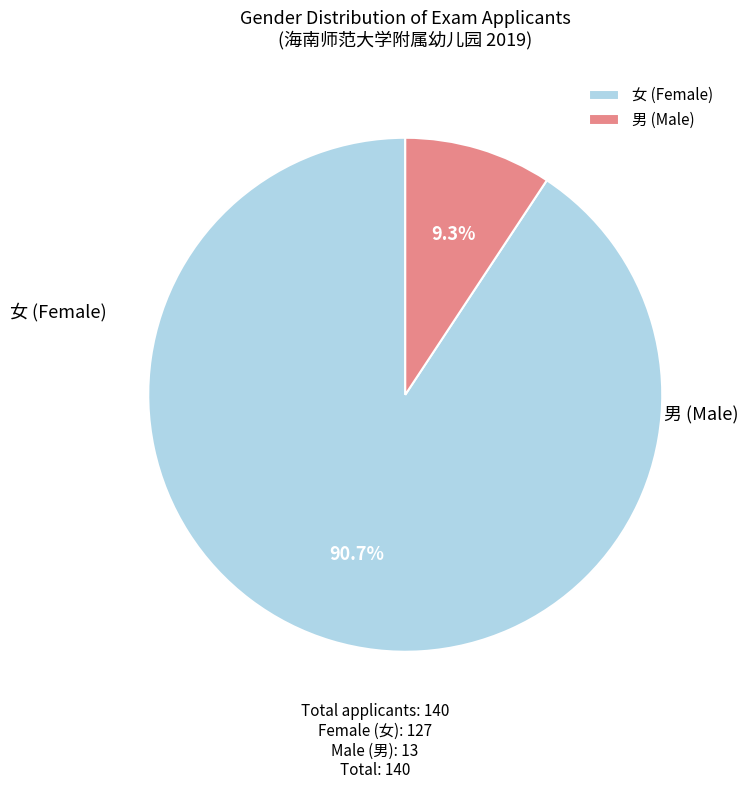

To the nearest percent, what percentage of the pie is 女?

91%